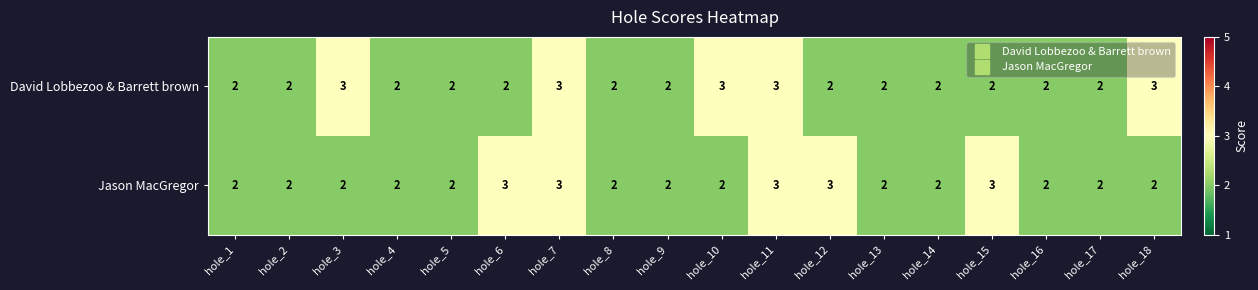

What is the total value across all series at hole_8?

4